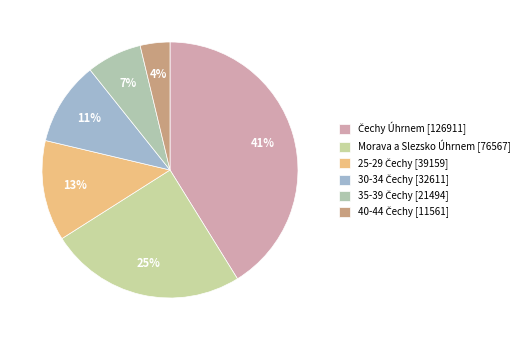

True or false: 35-39 Čechy [21494] accounts for 7% of the total.

True